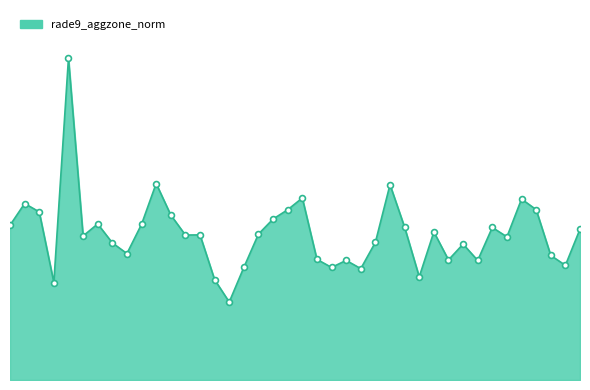

Does the chart have visible grid lines?

No